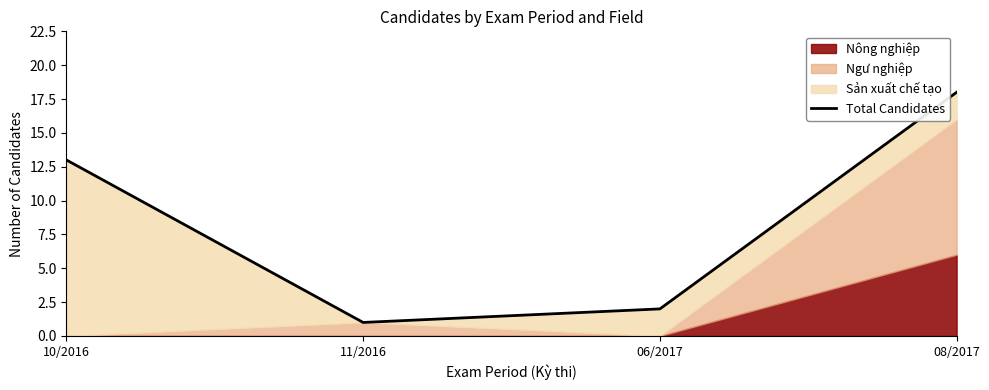

What is the sum of all values?

34